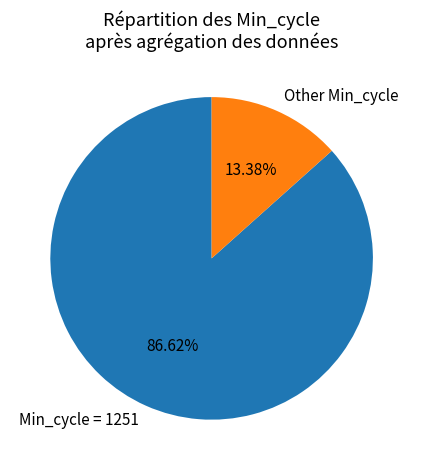

Rank the categories by value from lowest to highest.

Other Min_cycle, Min_cycle = 1251